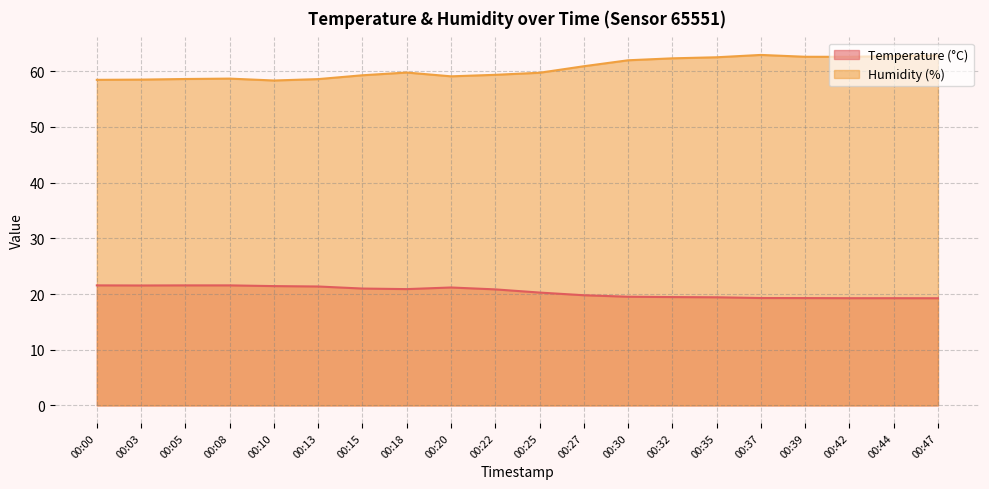

Between 00:15 and 00:32, which series saw the biggest shift?

Humidity (%)